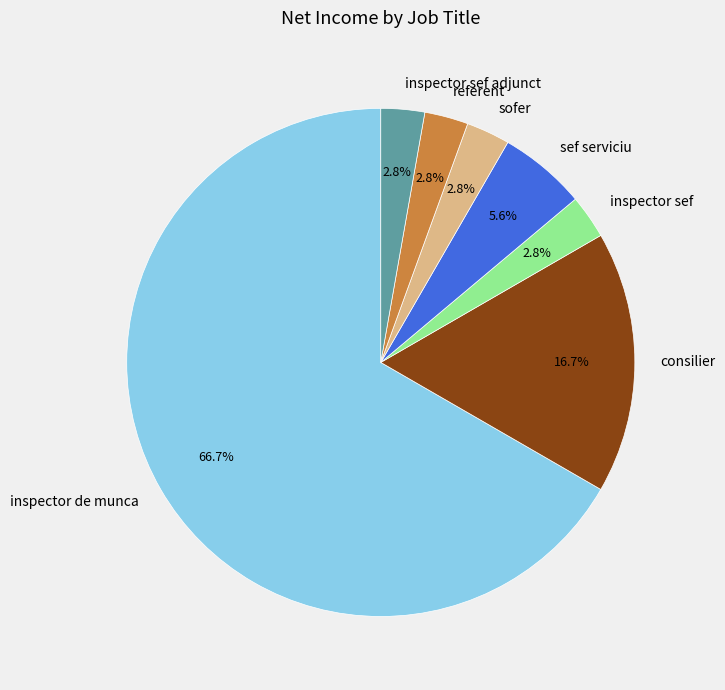

To the nearest percent, what is the combined percentage of referent and consilier?

19%